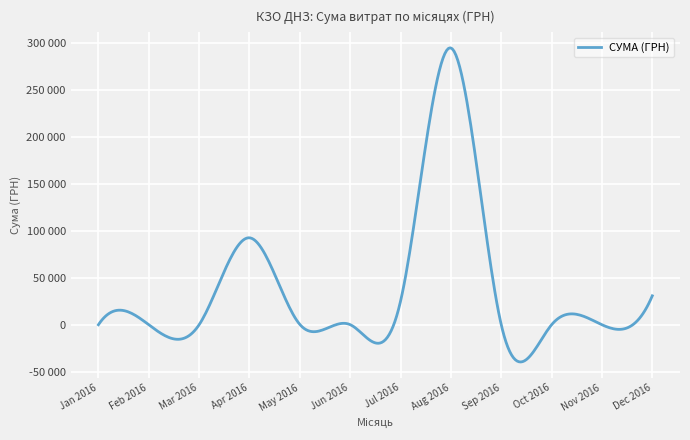

True or false: there are more than 1 points higher than both neighbors.

True